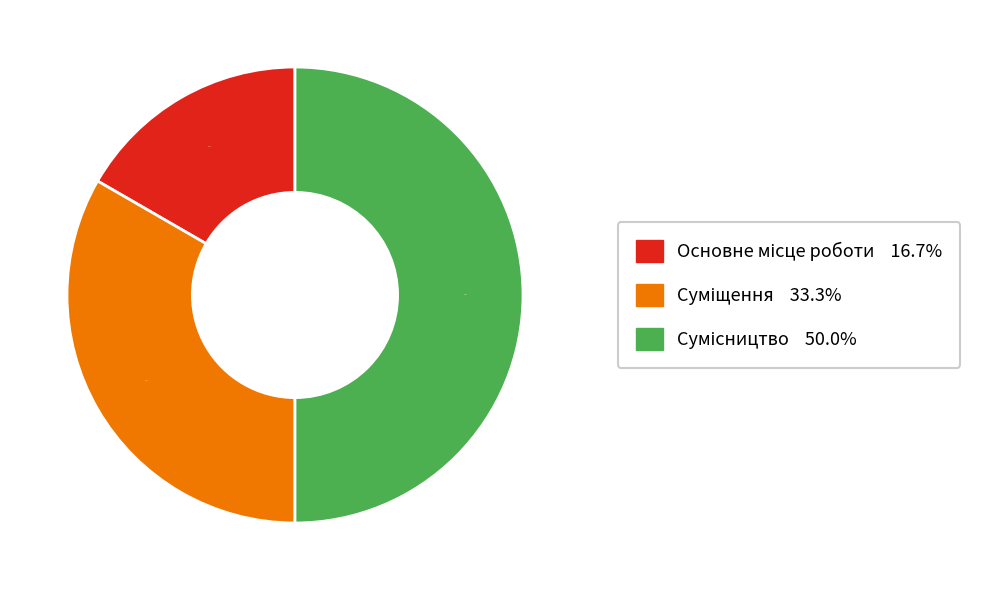

To the nearest percent, what is the average slice percentage?

33%